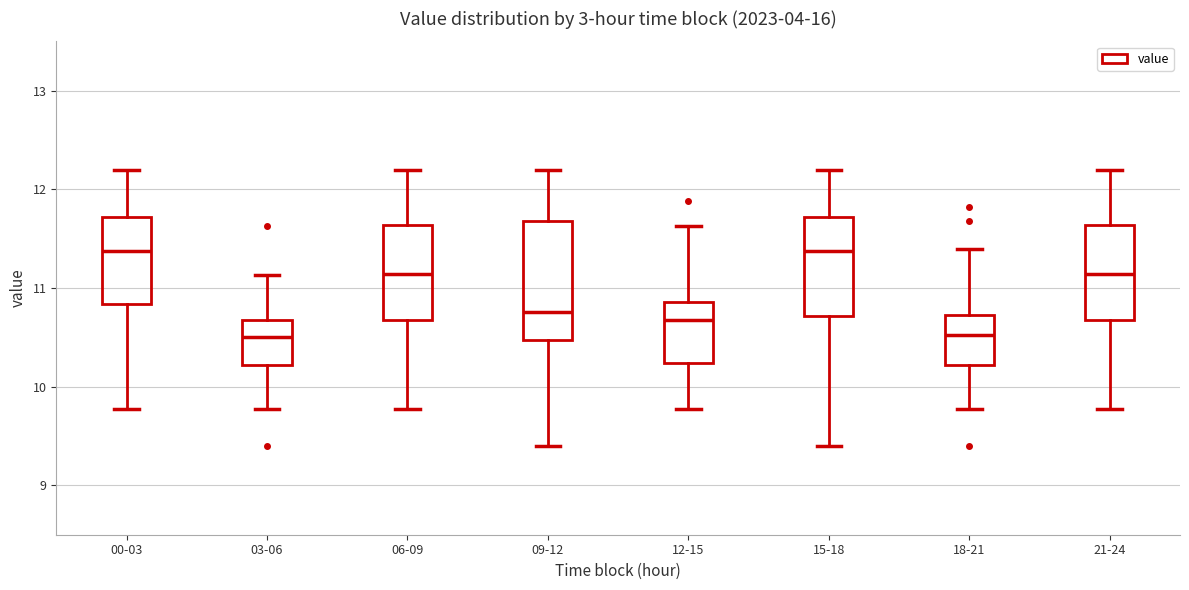

Reading left to right, read every box against the y-axis: the position of its median line, the range the box covers, and the ends of its whiskers. The values are not printed on the chart, so give them approximately, as read against the axis.

00-03: median 11.4, box 10.8 to 11.7, whiskers 9.8 to 12.2
03-06: median 10.5, box 10.2 to 10.7, whiskers 9.8 to 11.1
06-09: median 11.1, box 10.7 to 11.6, whiskers 9.8 to 12.2
09-12: median 10.8, box 10.5 to 11.7, whiskers 9.4 to 12.2
12-15: median 10.7, box 10.2 to 10.9, whiskers 9.8 to 11.6
15-18: median 11.4, box 10.7 to 11.7, whiskers 9.4 to 12.2
18-21: median 10.5, box 10.2 to 10.7, whiskers 9.8 to 11.4
21-24: median 11.1, box 10.7 to 11.6, whiskers 9.8 to 12.2